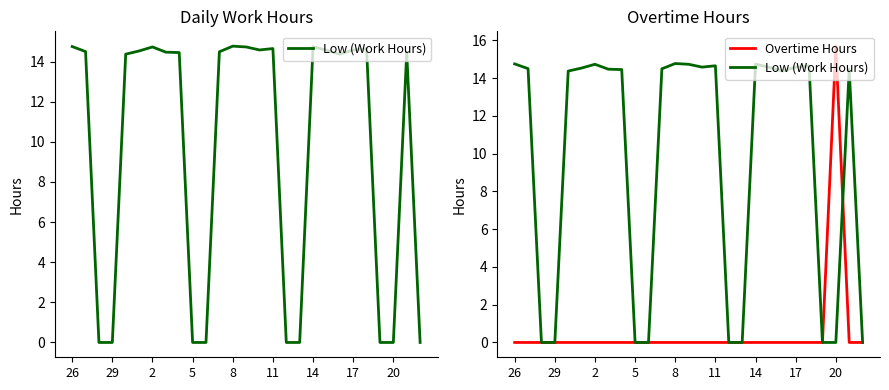

At which label does Low (Work Hours) first exceed 14?

26